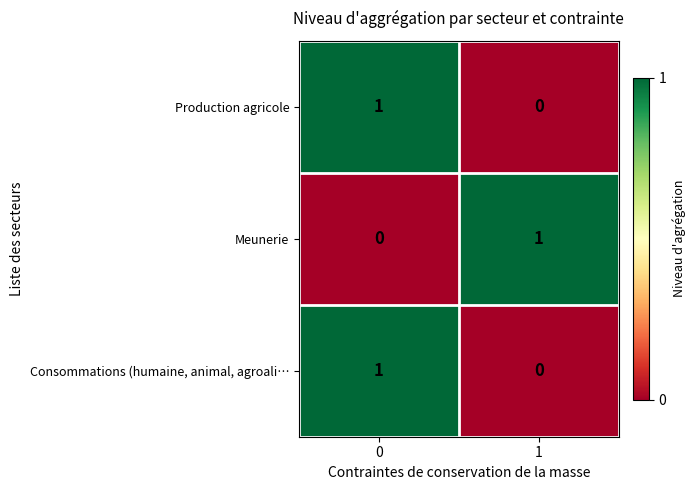

Reading left to right, list all the values displayed in this chart.

Production agricole: 0=1	1=0
Meunerie: 0=0	1=1
Consommations (humaine, animal, agroali…: 0=1	1=0